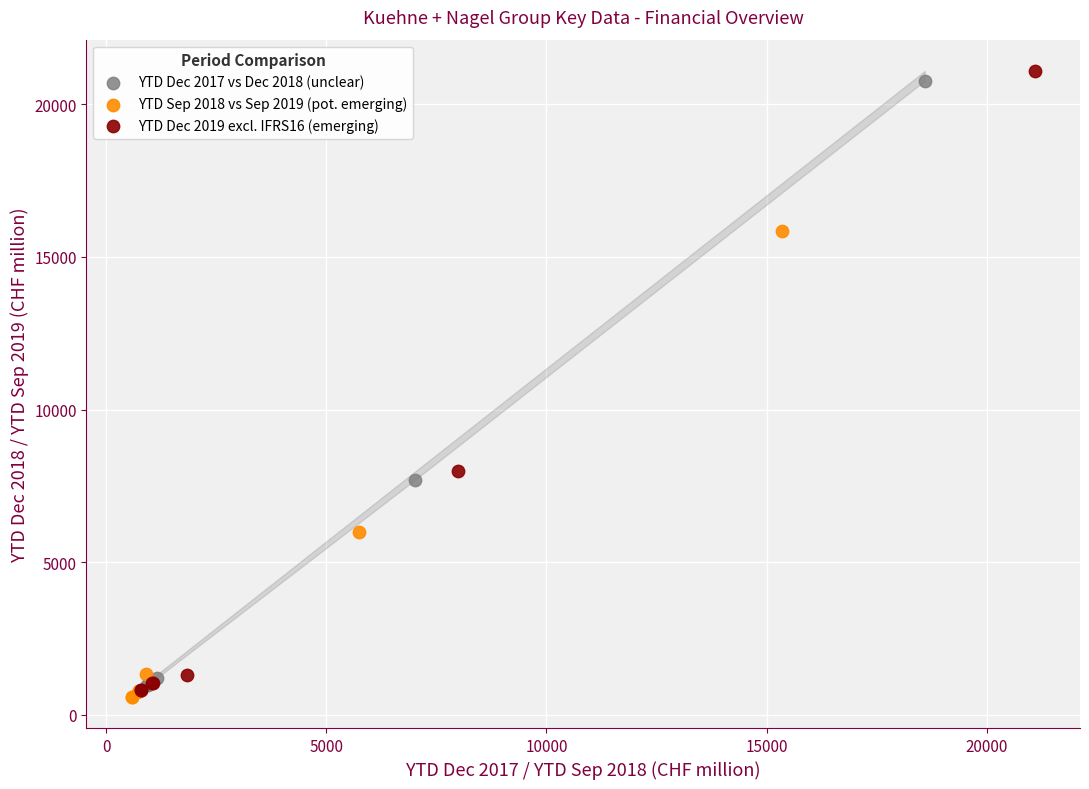

Which series has the widest spread of Y values?

YTD Dec 2019 excl. IFRS16 (emerging)